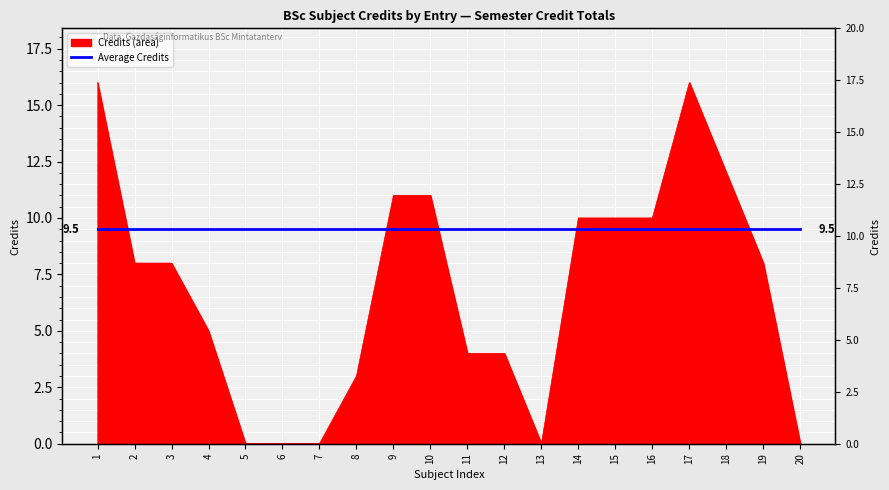

Rank the categories by value from lowest to highest.

5, 6, 7, 13, 20, 8, 11, 12, 4, 2, 3, 19, 14, 15, 16, 9, 10, 18, 1, 17